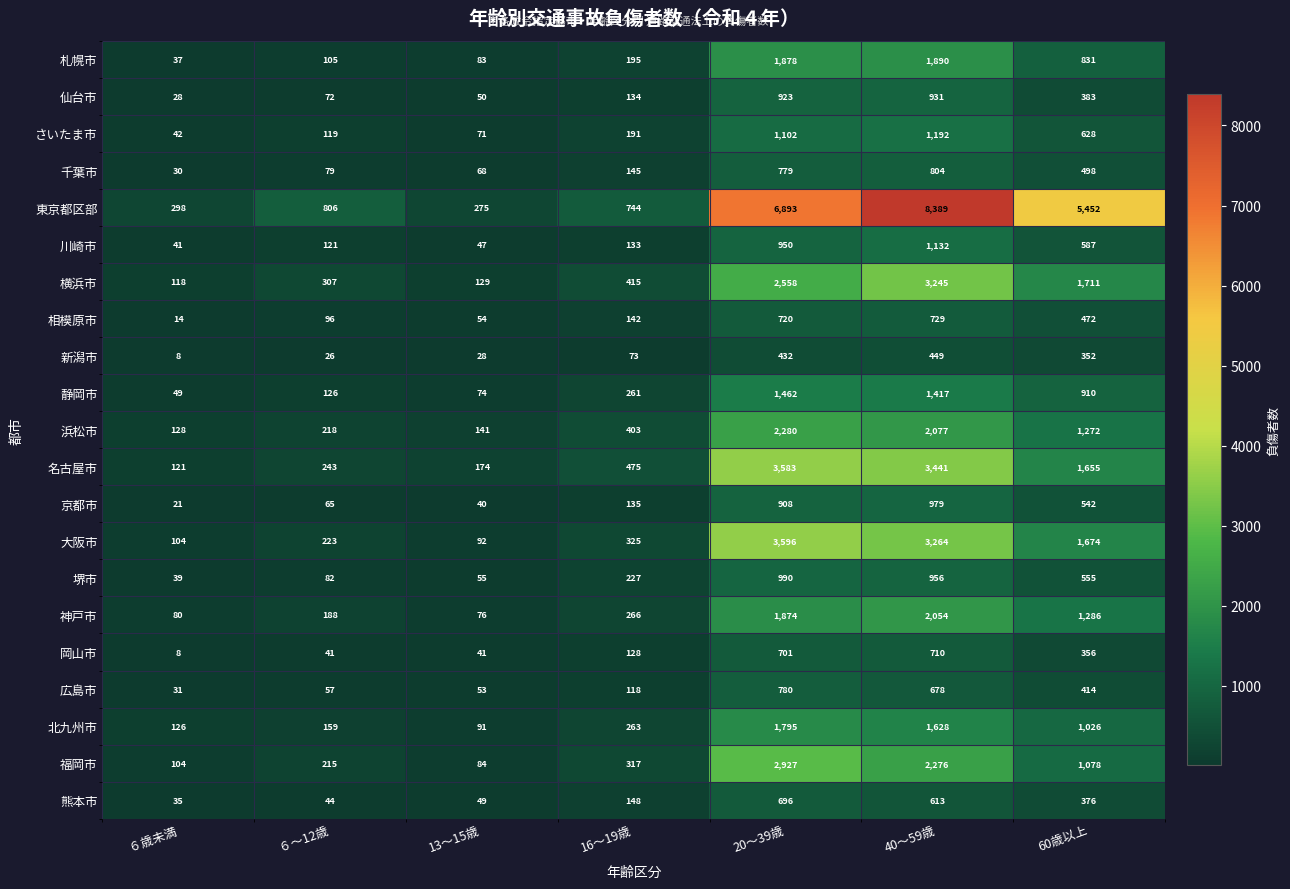

Is it true that 大阪市 equals 3264 at 40～59歳?

True